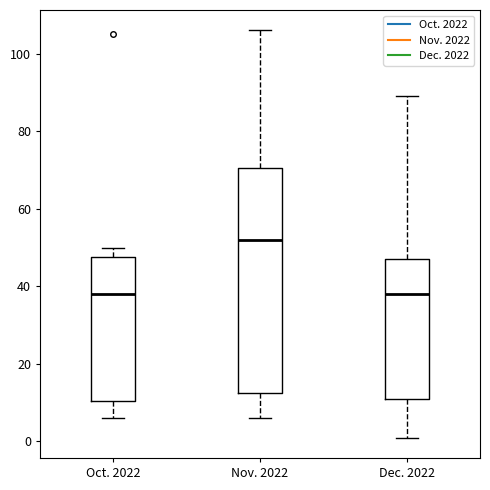

Which box's median line is the highest?

Nov. 2022